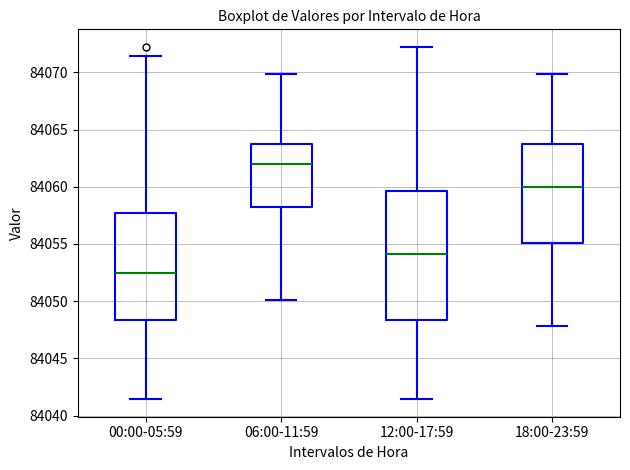

Comparing the boxes themselves (not the whiskers), which one is the tallest?

12:00-17:59